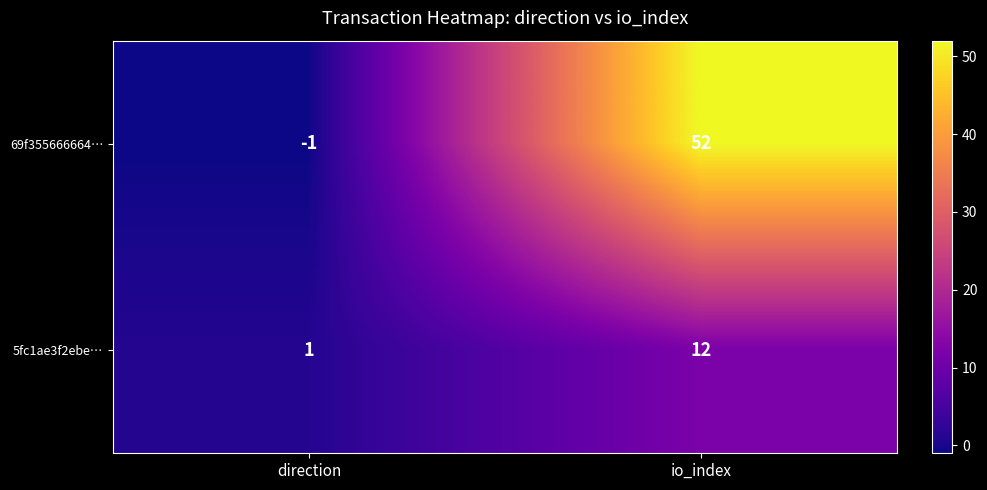

Count the number of categories in the chart.

2